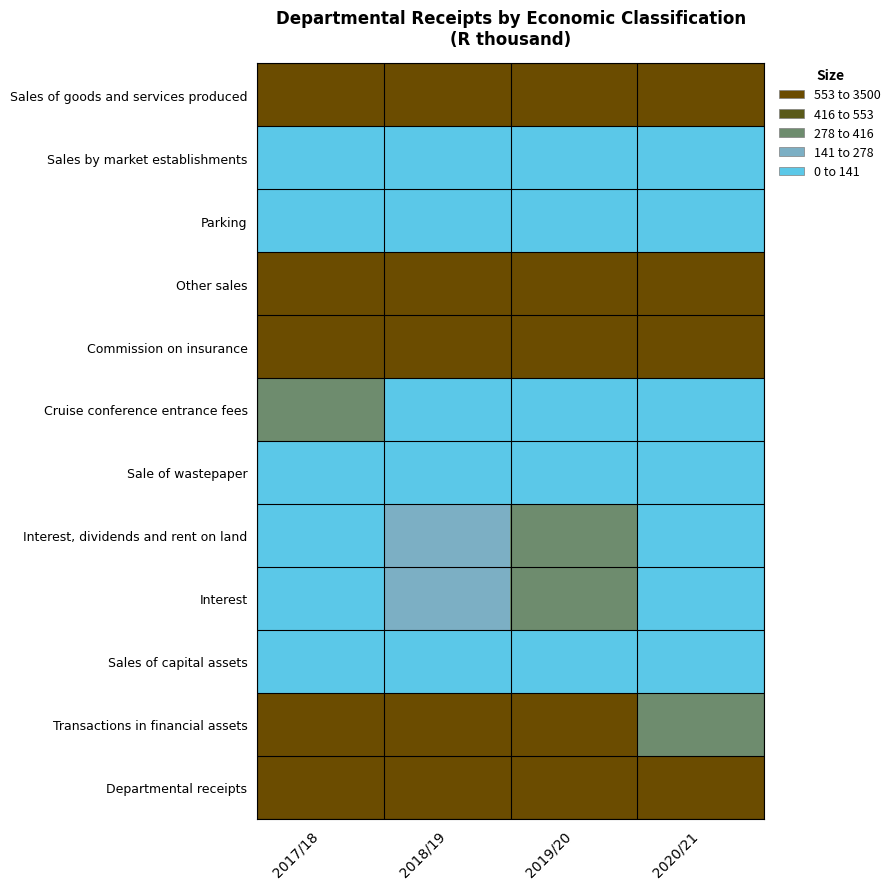

List the series in order of their peak value, highest first.

Departmental receipts, Transactions in financial assets, Sales of goods and services produced, Other sales, Commission on insurance, Cruise conference entrance fees, Interest, dividends and rent on land, Interest, Sales of capital assets, Sales by market establishments, Parking, Sale of wastepaper